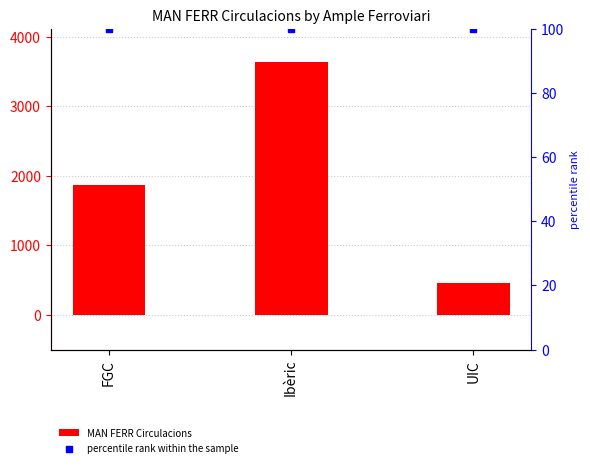

Which series reaches the minimum Y coordinate?

percentile rank within the sample